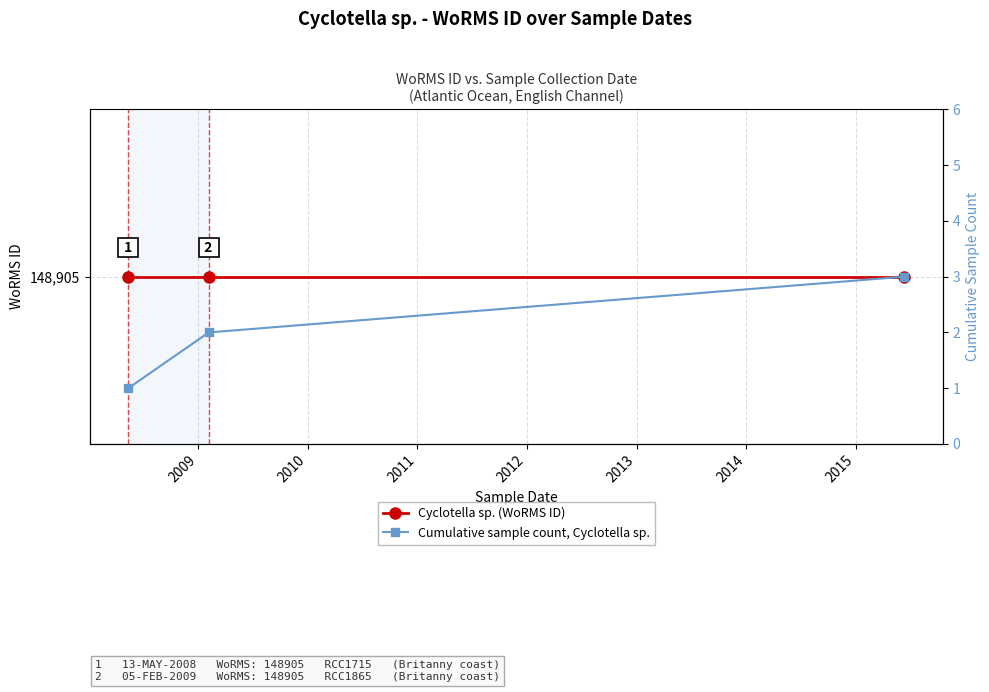

The Cumulative sample count, Cyclotella sp. series shows 4 at 2010. True or false?

False